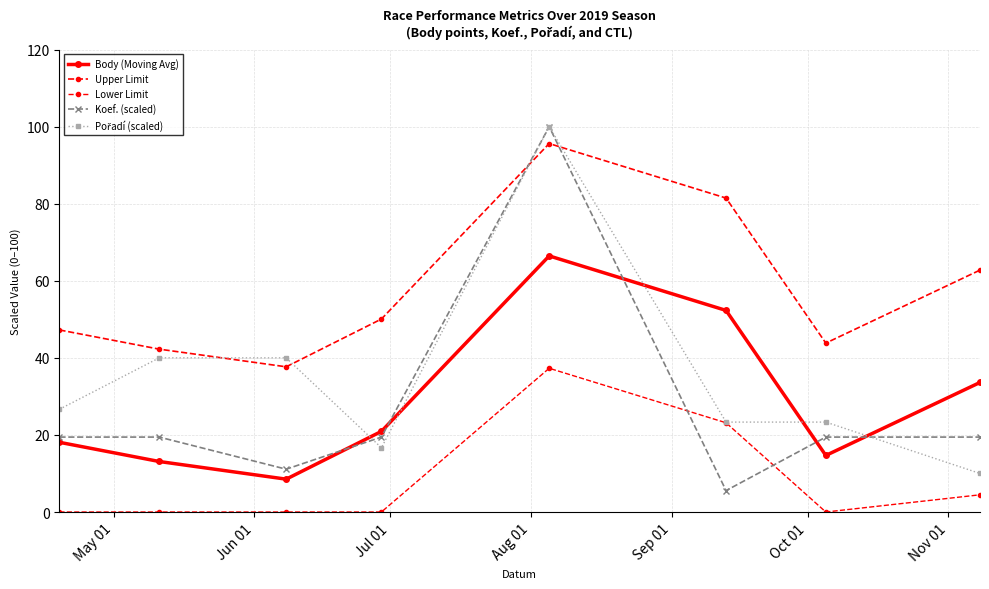

Does the chart have visible grid lines?

Yes